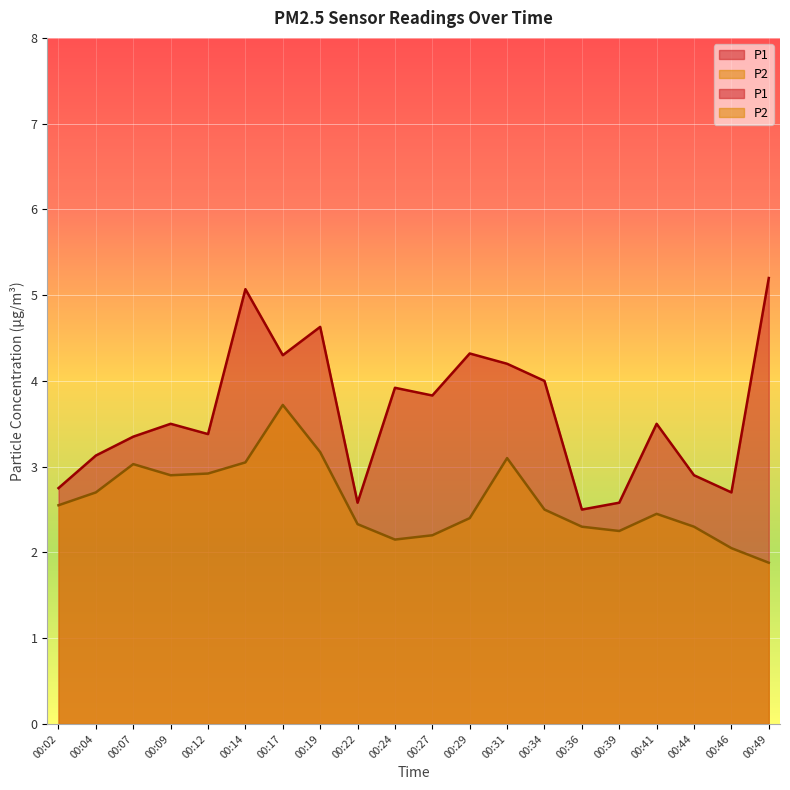

Is the value of P2 at 00:41 greater than the value of P1 at 00:04?

No